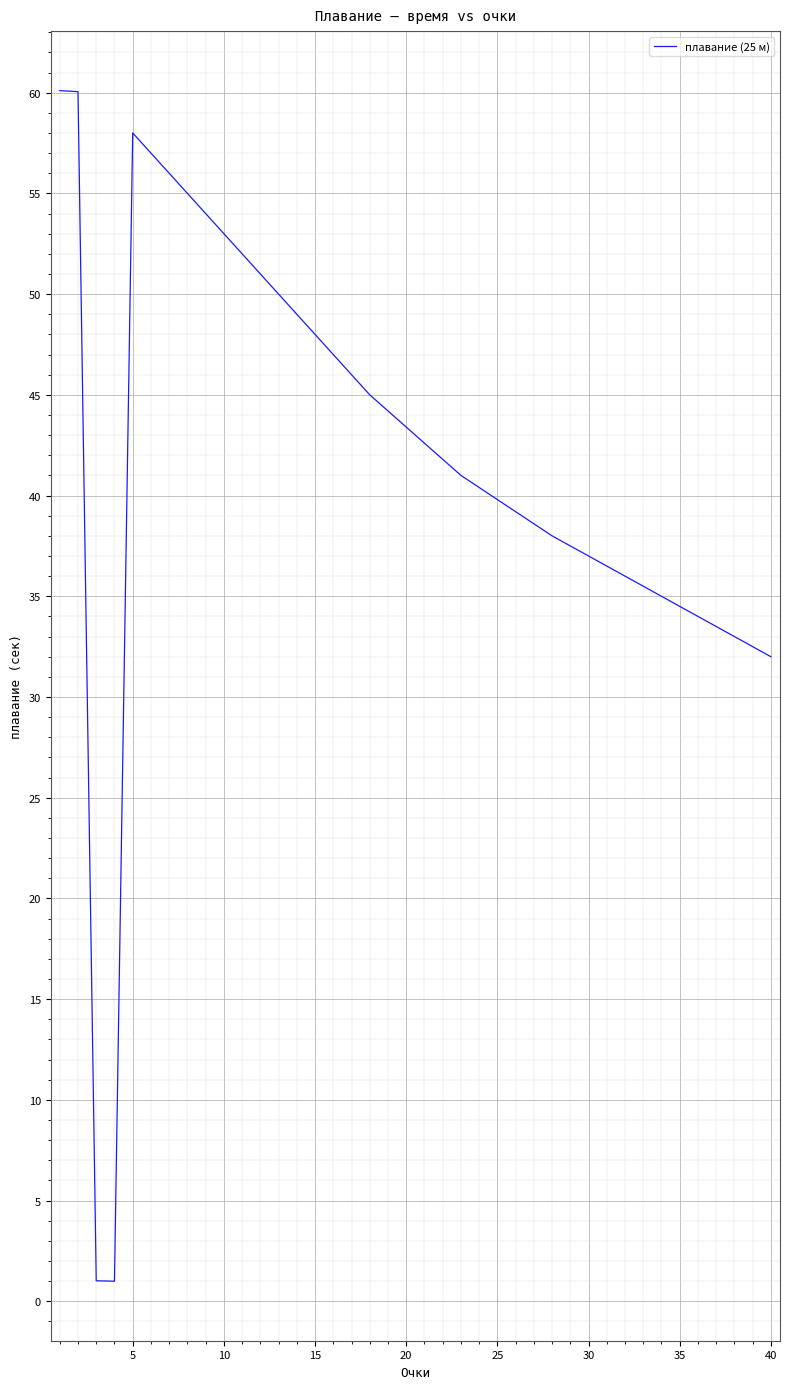

Does the chart have visible grid lines?

Yes